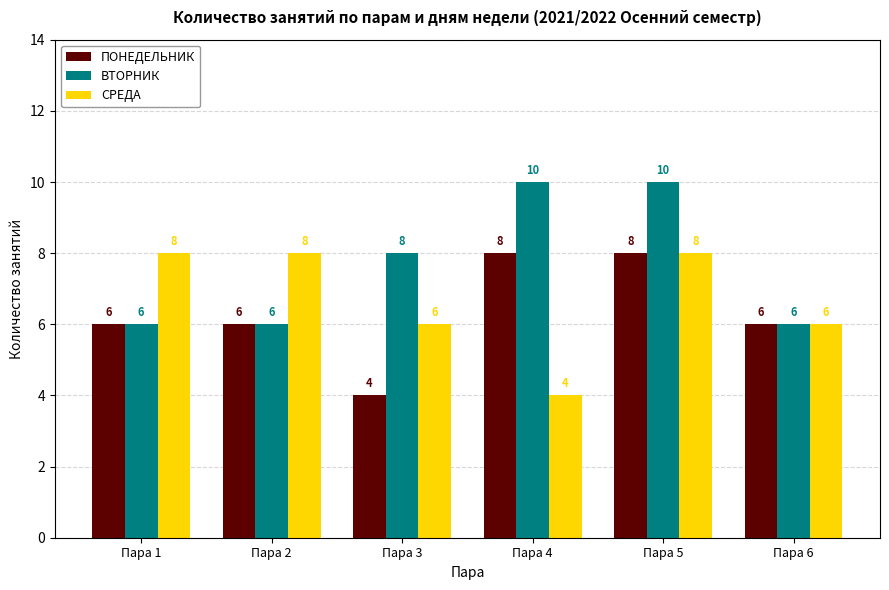

Between Пара 2 and Пара 6, which series saw the biggest shift?

СPЕДА